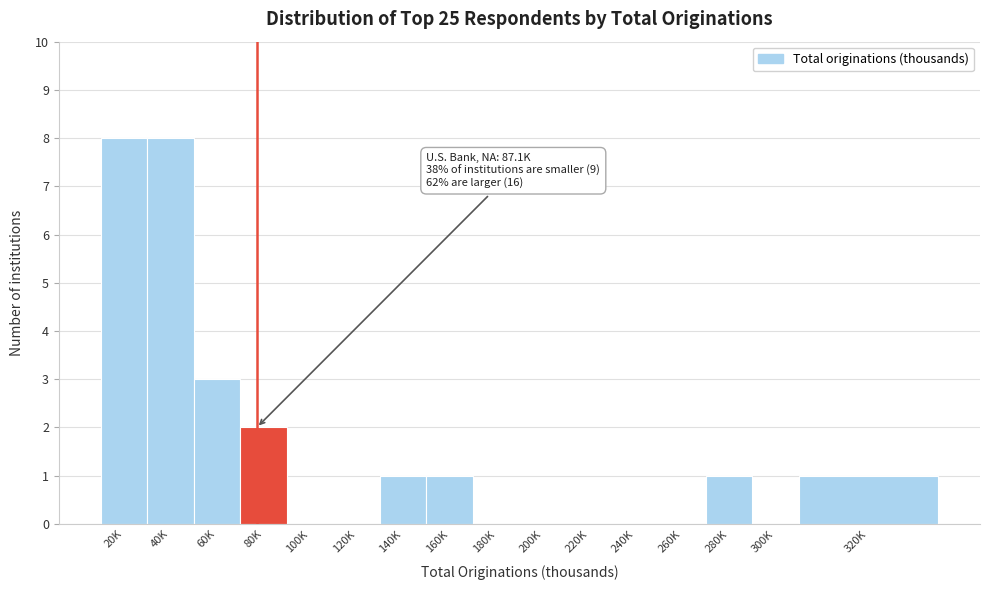

Reading left to right, what are all the values shown in this chart?

20K=8	40K=8	60K=3	80K=2	100K=0	120K=0	140K=1	160K=1	180K=0	200K=0	220K=0	240K=0	260K=0	280K=1	300K=0	320K=1